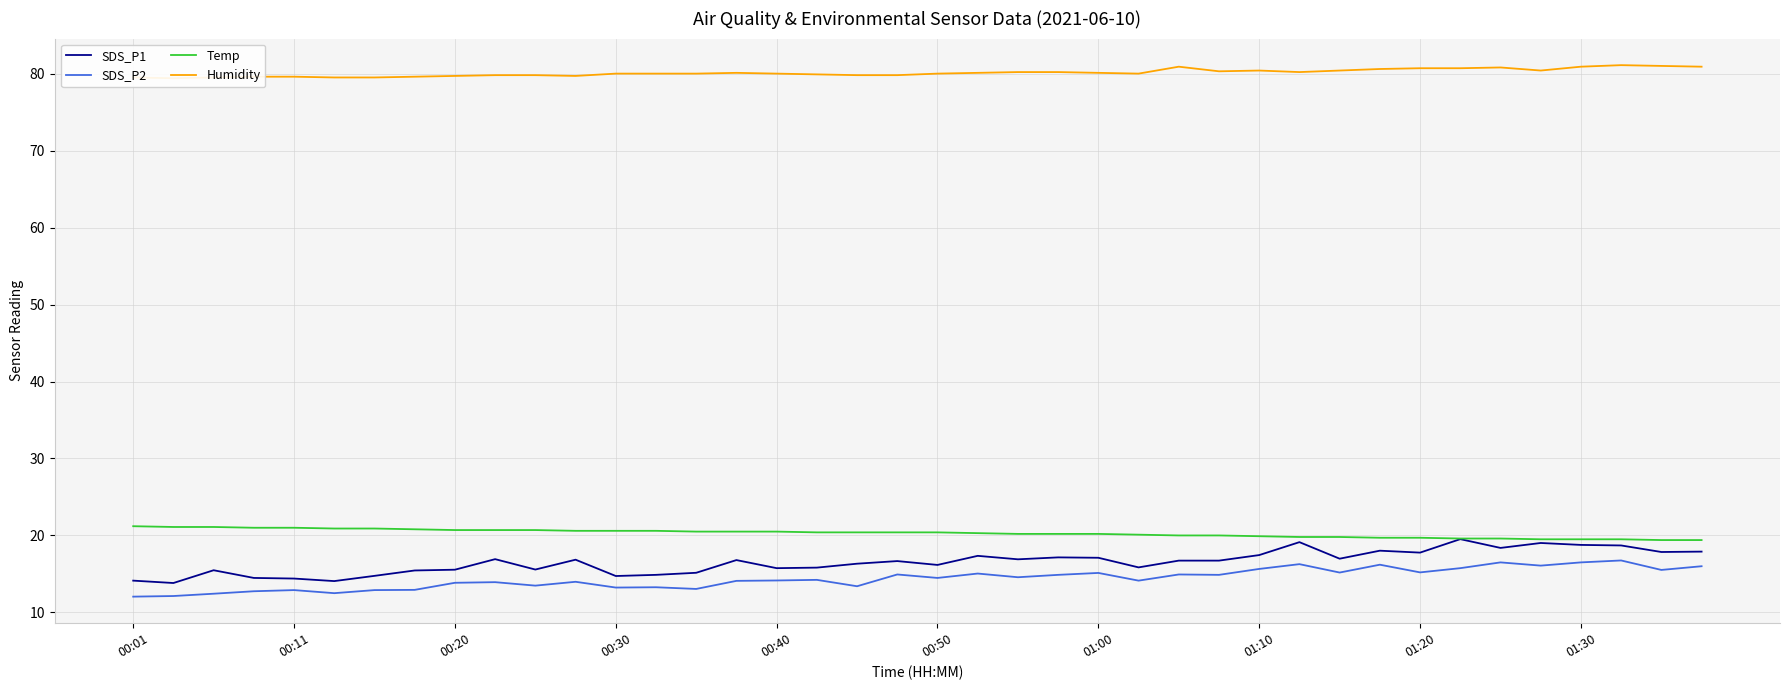

What is the lowest value of the SDS_P1 series?

13.8